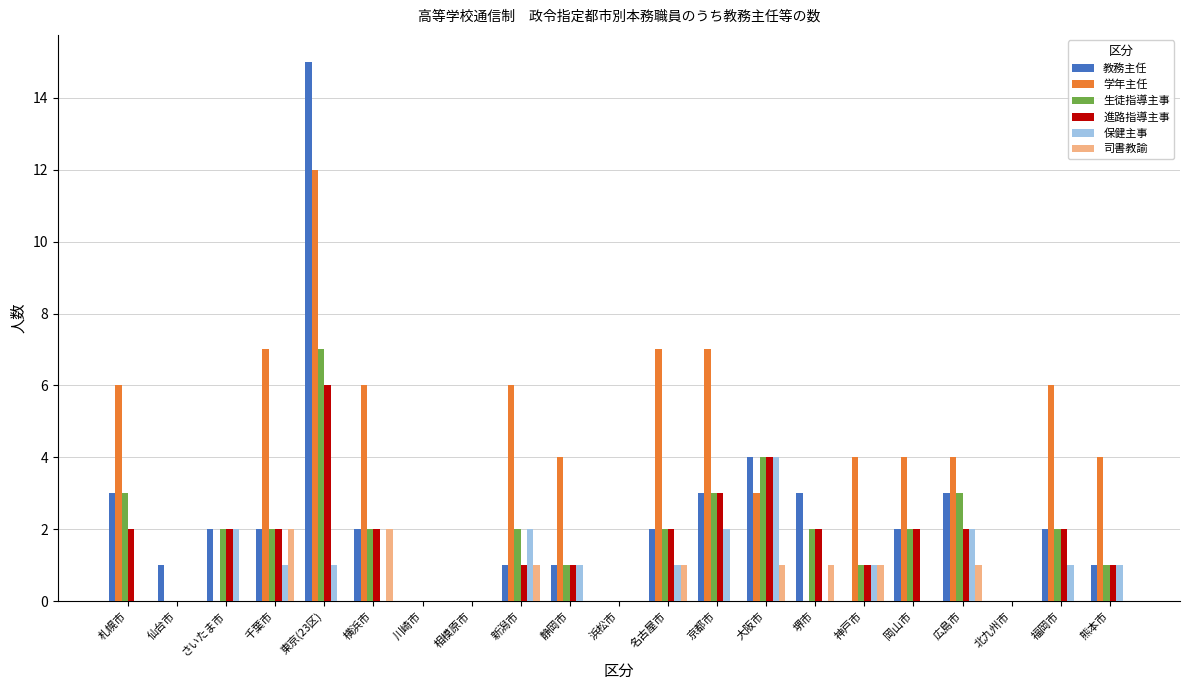

Reading left to right, list all the values displayed in this chart.

教務主任: 札幌市=3	仙台市=1	さいたま市=2	千葉市=2	東京(23区)=15	横浜市=2	川崎市=0	相模原市=0	新潟市=1	静岡市=1	浜松市=0	名古屋市=2	京都市=3	大阪市=4	堺市=3	神戸市=0	岡山市=2	広島市=3	北九州市=0	福岡市=2	熊本市=1
学年主任: 札幌市=6	仙台市=0	さいたま市=0	千葉市=7	東京(23区)=12	横浜市=6	川崎市=0	相模原市=0	新潟市=6	静岡市=4	浜松市=0	名古屋市=7	京都市=7	大阪市=3	堺市=0	神戸市=4	岡山市=4	広島市=4	北九州市=0	福岡市=6	熊本市=4
生徒指導主事: 札幌市=3	仙台市=0	さいたま市=2	千葉市=2	東京(23区)=7	横浜市=2	川崎市=0	相模原市=0	新潟市=2	静岡市=1	浜松市=0	名古屋市=2	京都市=3	大阪市=4	堺市=2	神戸市=1	岡山市=2	広島市=3	北九州市=0	福岡市=2	熊本市=1
進路指導主事: 札幌市=2	仙台市=0	さいたま市=2	千葉市=2	東京(23区)=6	横浜市=2	川崎市=0	相模原市=0	新潟市=1	静岡市=1	浜松市=0	名古屋市=2	京都市=3	大阪市=4	堺市=2	神戸市=1	岡山市=2	広島市=2	北九州市=0	福岡市=2	熊本市=1
保健主事: 札幌市=0	仙台市=0	さいたま市=2	千葉市=1	東京(23区)=1	横浜市=0	川崎市=0	相模原市=0	新潟市=2	静岡市=1	浜松市=0	名古屋市=1	京都市=2	大阪市=4	堺市=0	神戸市=1	岡山市=0	広島市=2	北九州市=0	福岡市=1	熊本市=1
司書教諭: 札幌市=0	仙台市=0	さいたま市=0	千葉市=2	東京(23区)=0	横浜市=2	川崎市=0	相模原市=0	新潟市=1	静岡市=0	浜松市=0	名古屋市=1	京都市=0	大阪市=1	堺市=1	神戸市=1	岡山市=0	広島市=1	北九州市=0	福岡市=0	熊本市=0